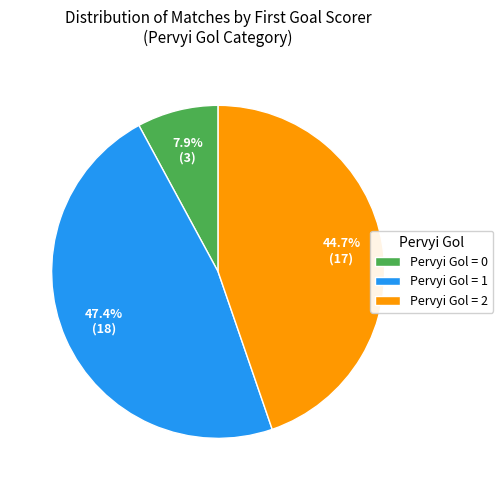

Approximately how many times larger is the value at Pervyi Gol = 1 compared to Pervyi Gol = 0?

6.0